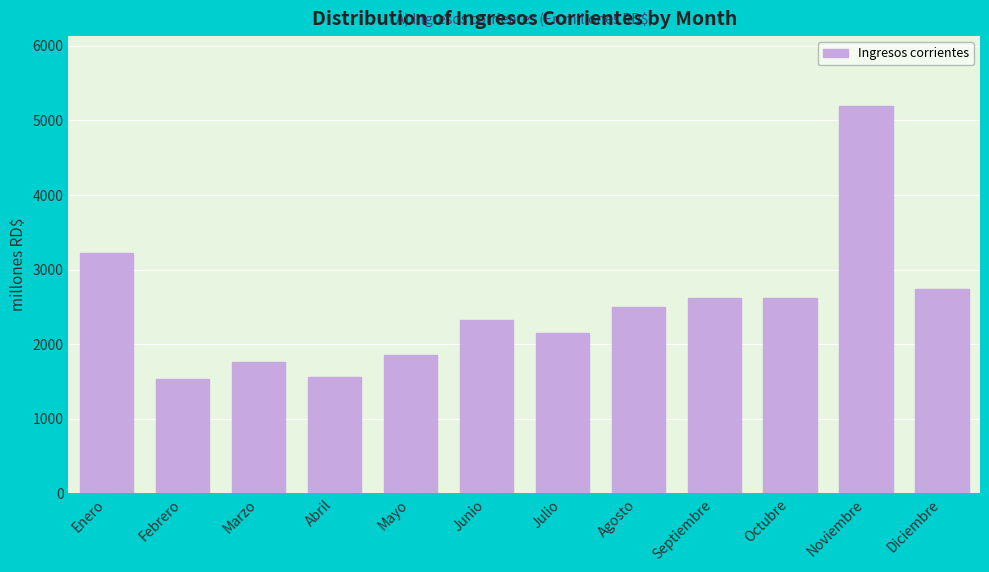

What is the difference between the second highest and second lowest values?

1661.8